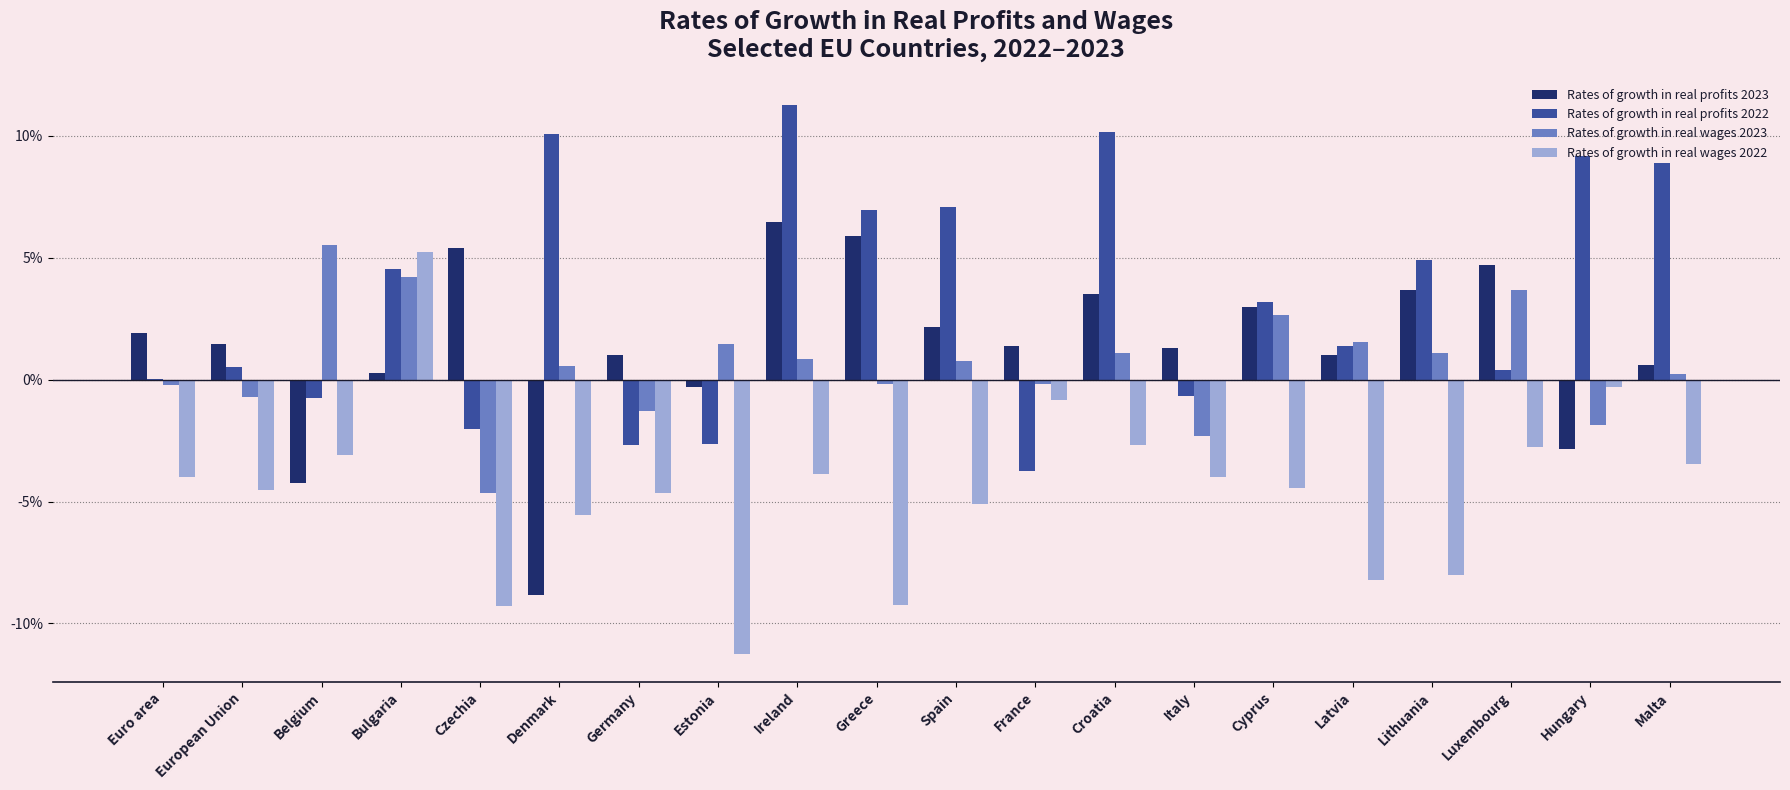

What is the highest value of the Rates of growth in real profits 2023 series?

6.5